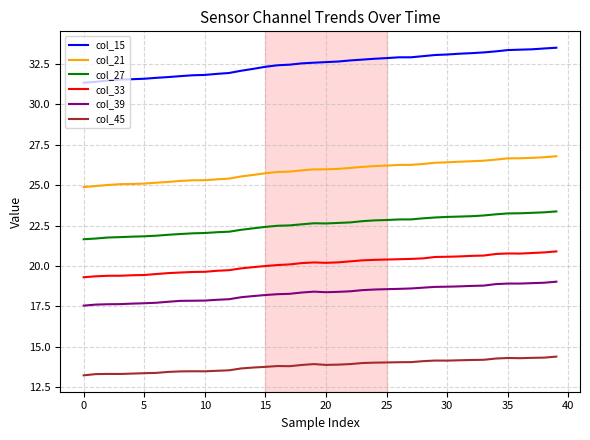

What is the lowest value of the col_39 series?

17.5